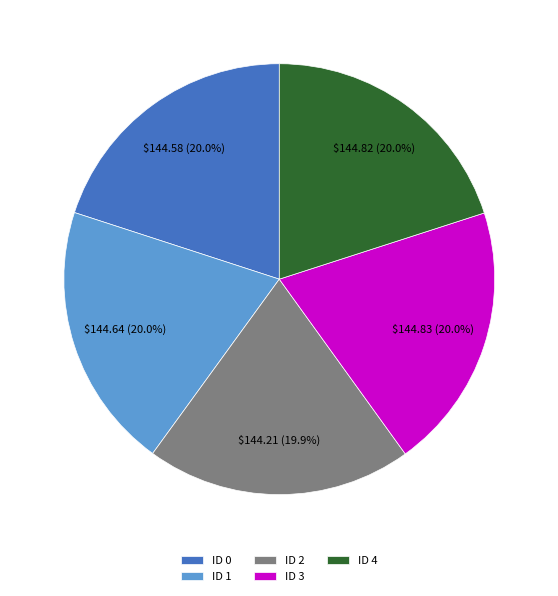

Is there any slice that represents more than half of the pie?

No